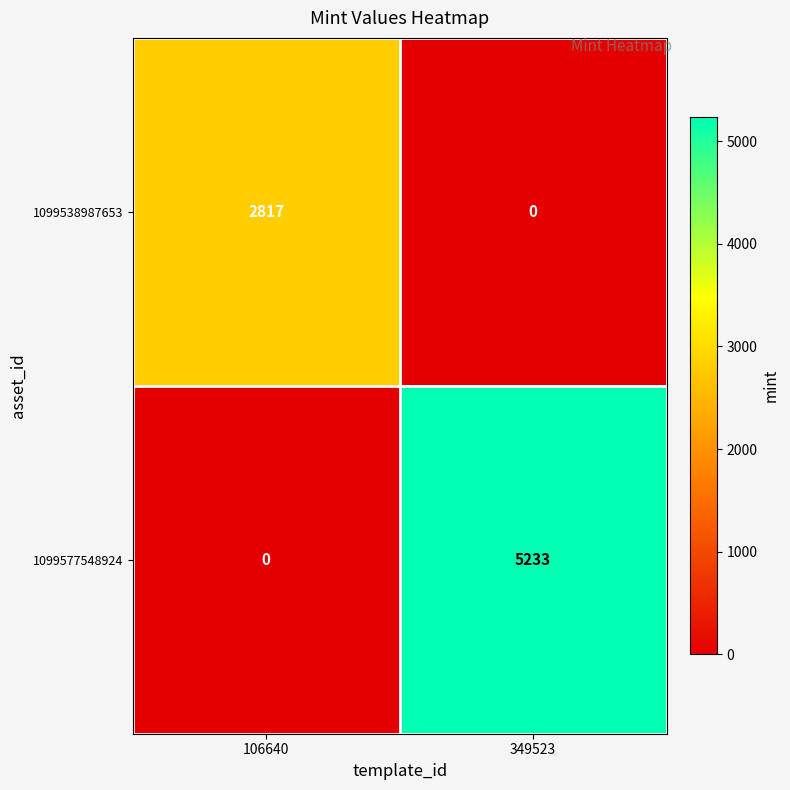

At 349523, list the series in order from smallest to largest.

1099538987653, 1099577548924